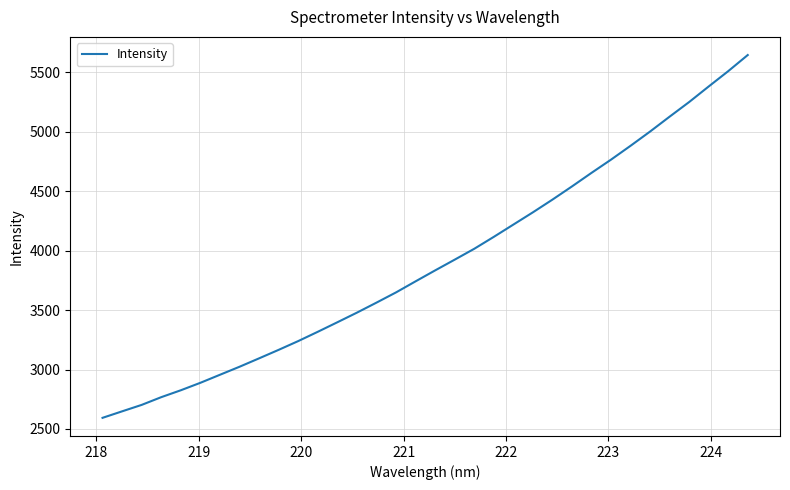

What is the greatest value displayed?

5644.6